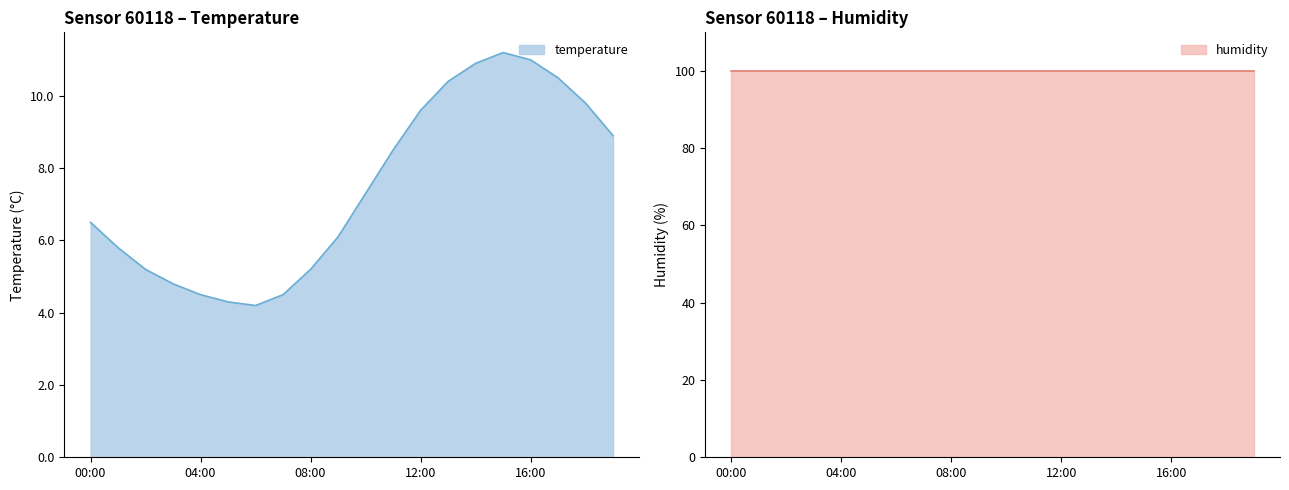

Rank the categories by value from highest to lowest.

15:00, 16:00, 14:00, 17:00, 13:00, 18:00, 12:00, 19:00, 11:00, 10:00, 00:00, 09:00, 01:00, 02:00, 08:00, 03:00, 04:00, 07:00, 05:00, 06:00